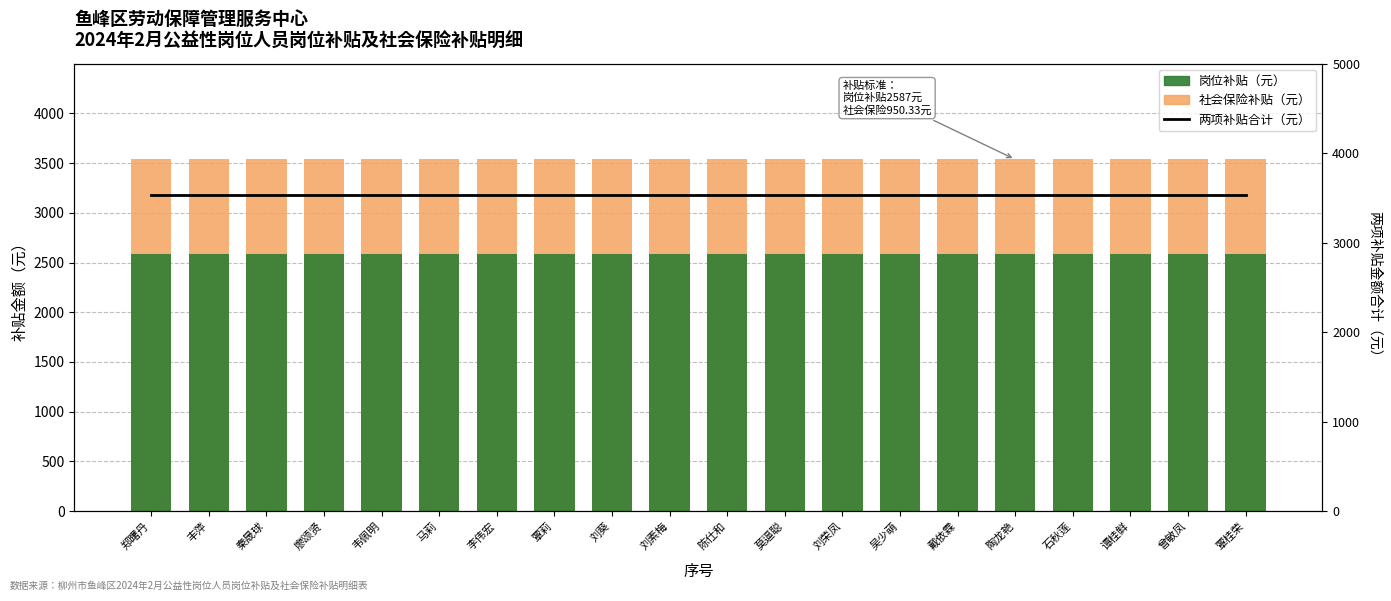

Rank the categories by 两项补贴合计（元） value from highest to lowest.

郑曙丹, 丰萍, 秦晟球, 廖颂贤, 韦佩明, 马莉, 李伟宏, 覃莉, 刘葵, 刘素梅, 陈仕和, 莫逼聪, 刘荣凤, 吴少萌, 戴依霖, 陶龙艳, 石秋莲, 谭桂鲜, 曾敏凤, 覃桂荣